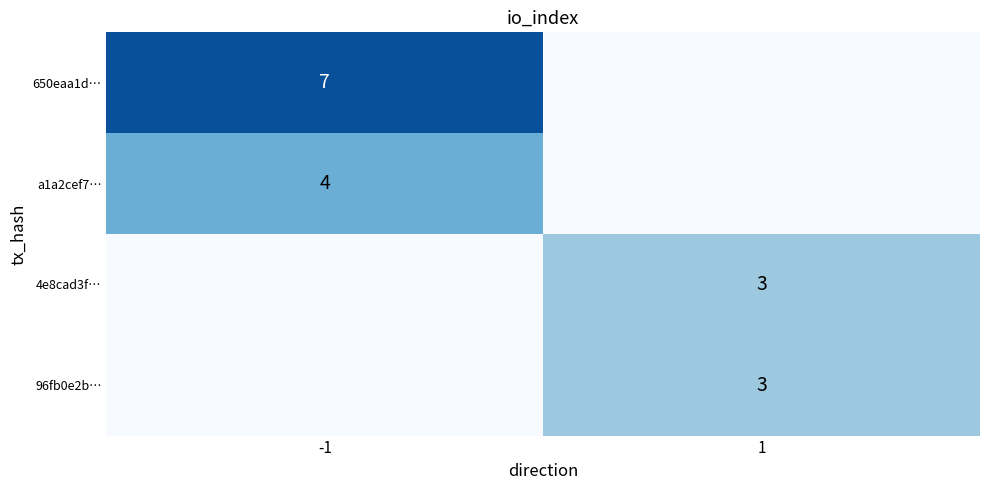

True or false: 650eaa1d… has a value of 10 at -1.

False